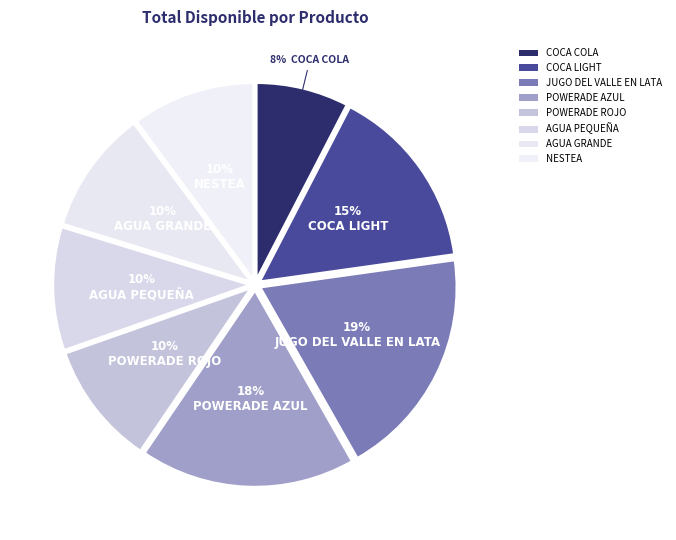

Which category has the biggest portion of the pie?

JUGO DEL VALLE EN LATA